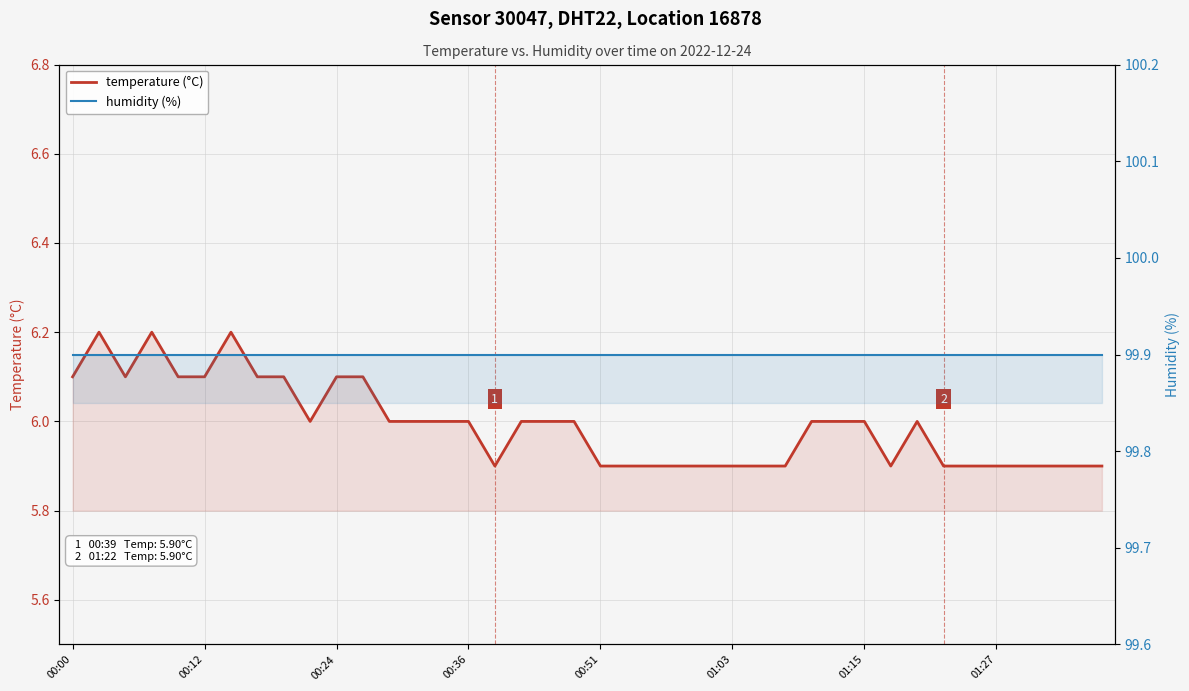

How many lines are shown in the chart?

2